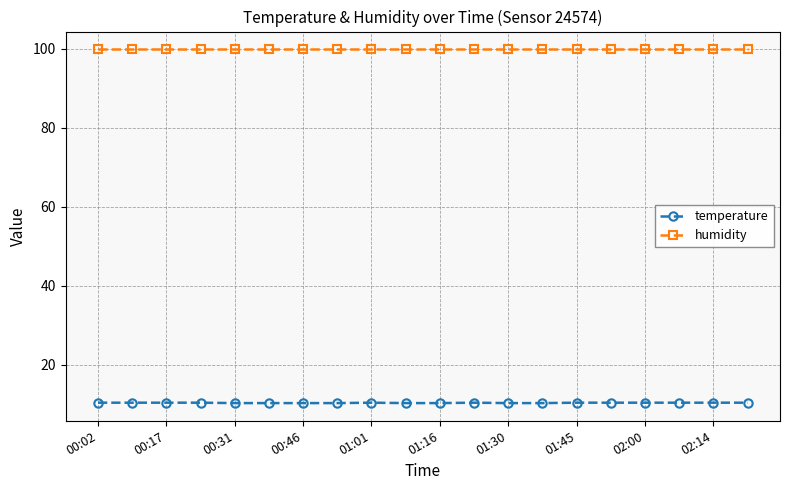

Does the chart display data point markers on the line(s)?

Yes